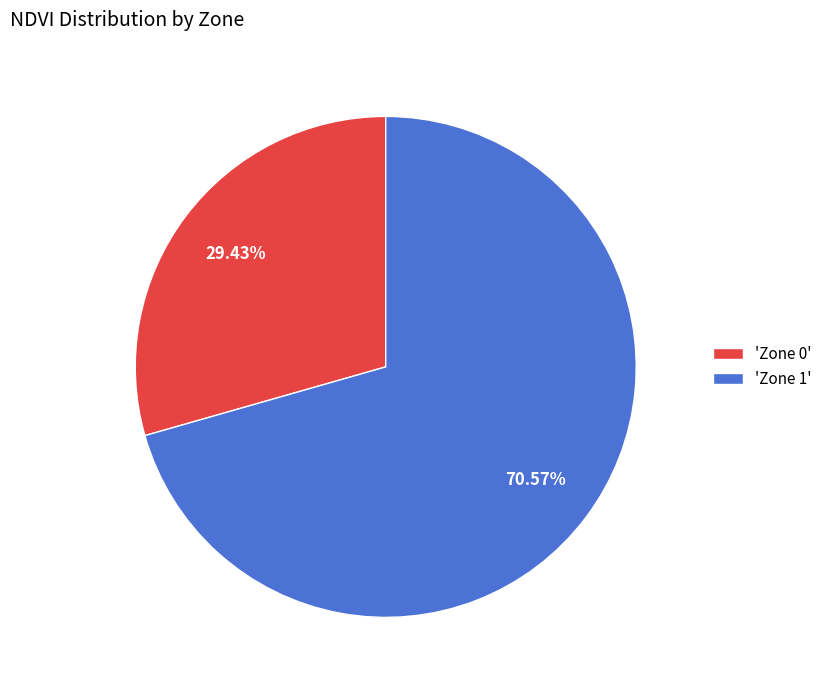

Between 'Zone 0' and 'Zone 1', which is larger?

'Zone 1'